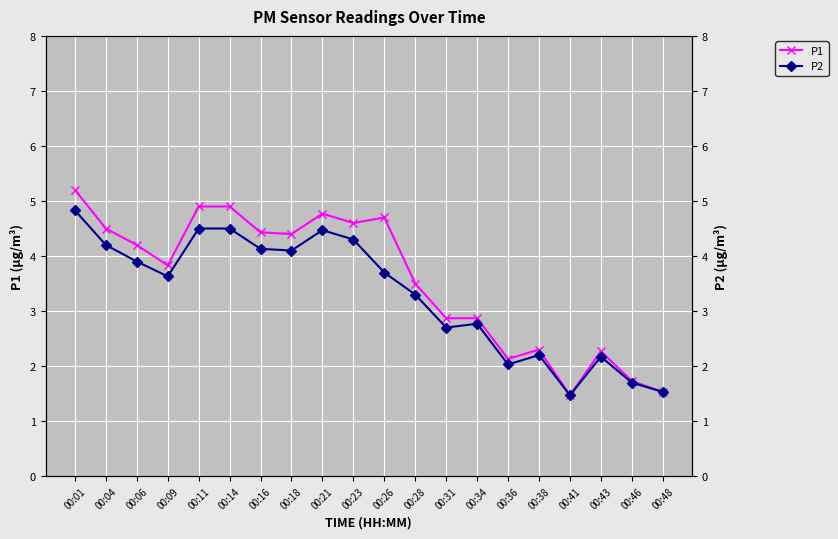

Is this an area chart (filled region under the line)?

No